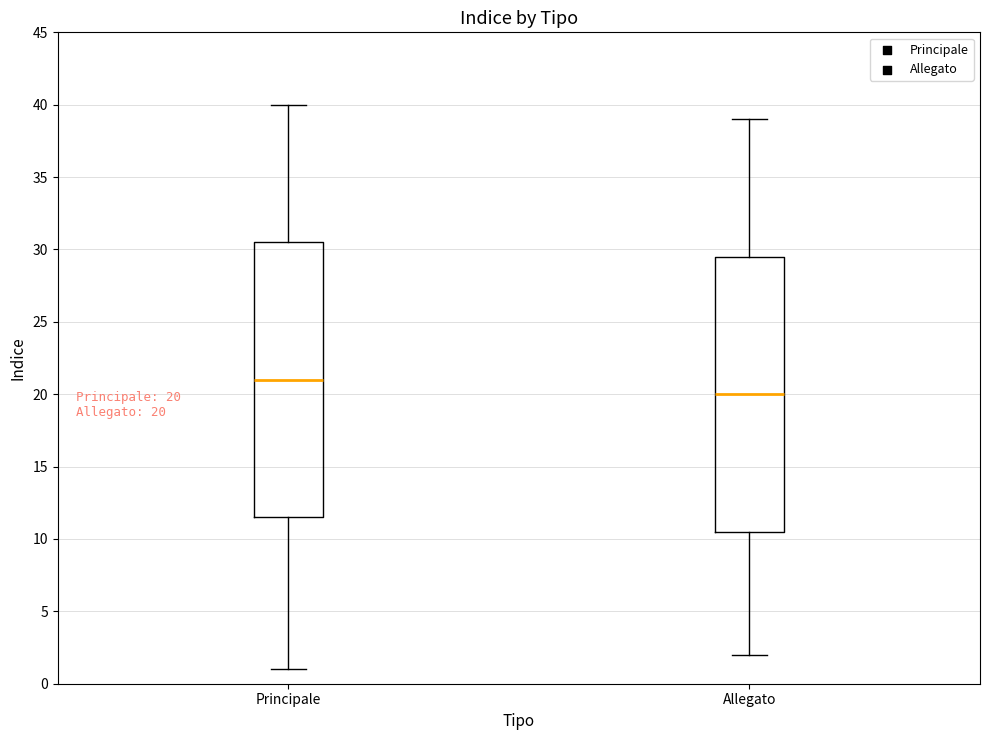

Which box's median line is the highest?

Principale